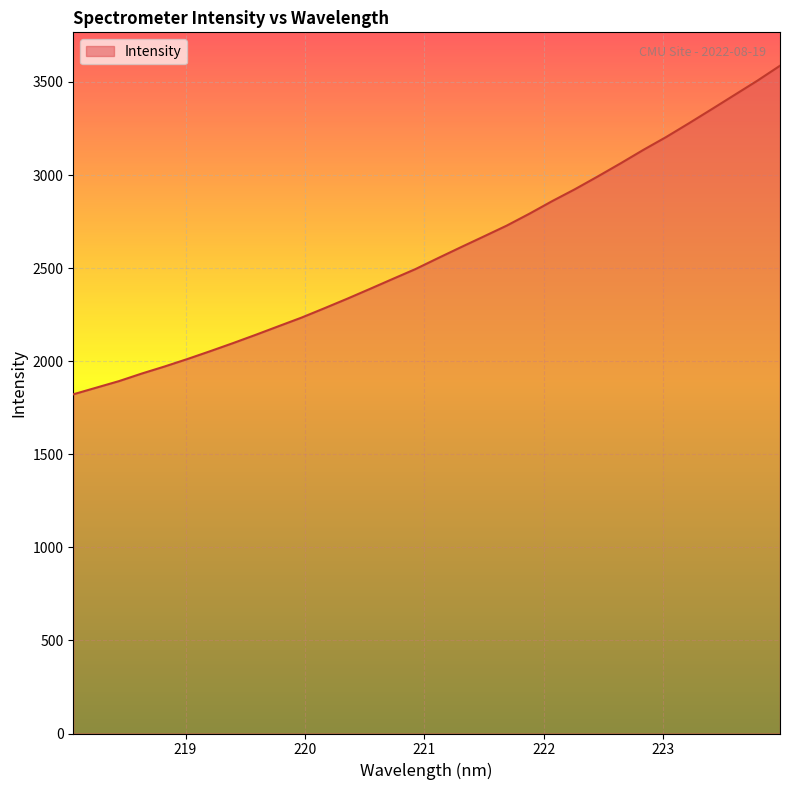

What is the maximum value shown in the chart?

3587.3